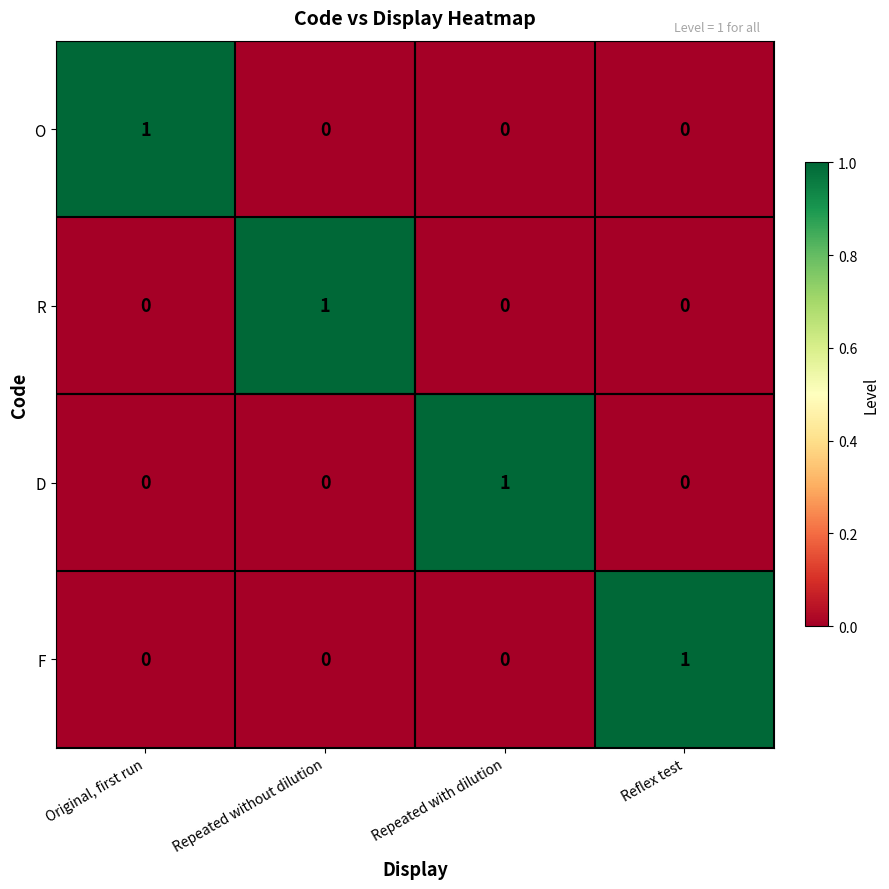

How many series are shown in this chart?

4